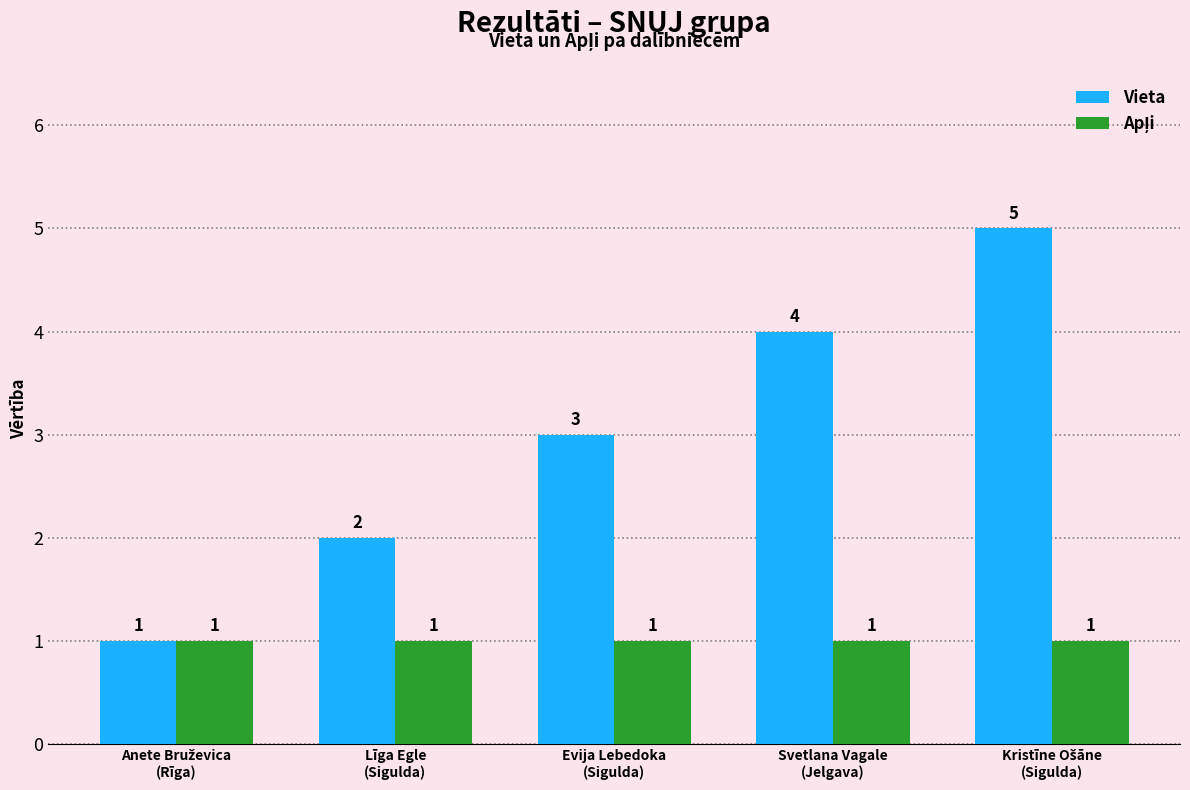

Which series has the largest total across all categories?

Vieta